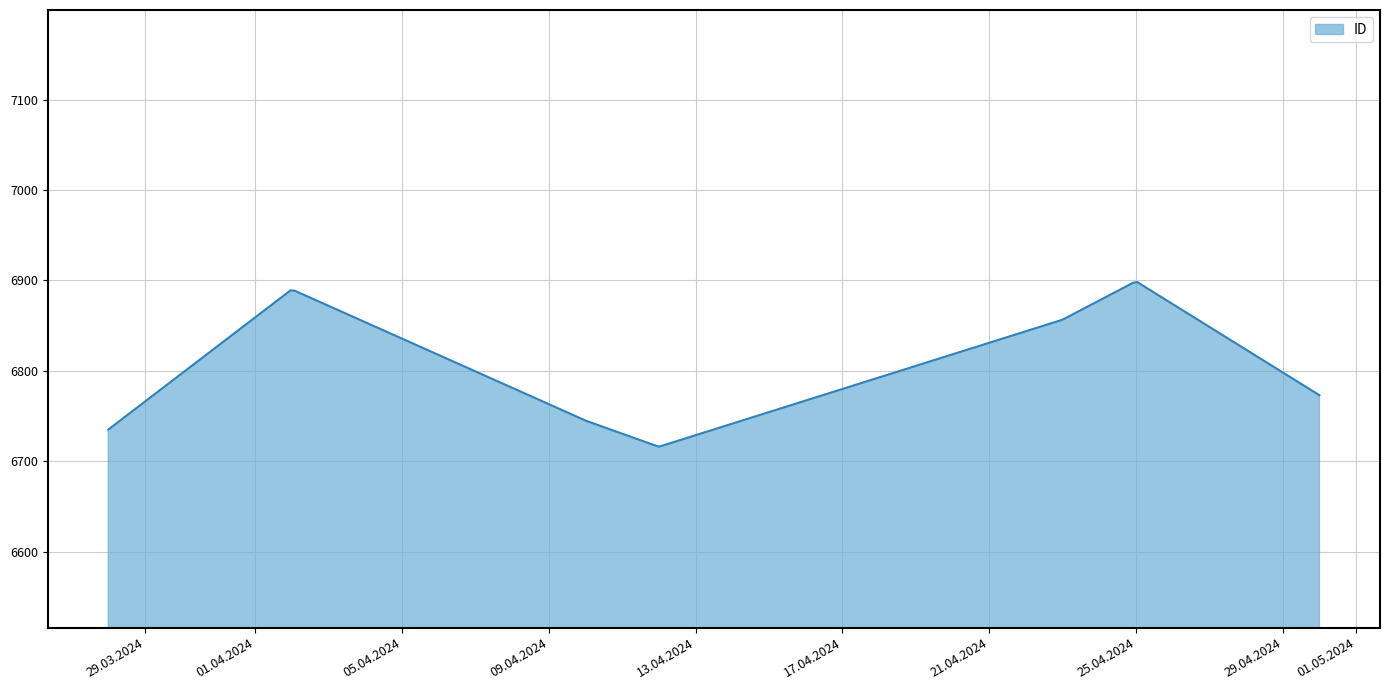

What is the difference between the maximum and minimum values?

182.0